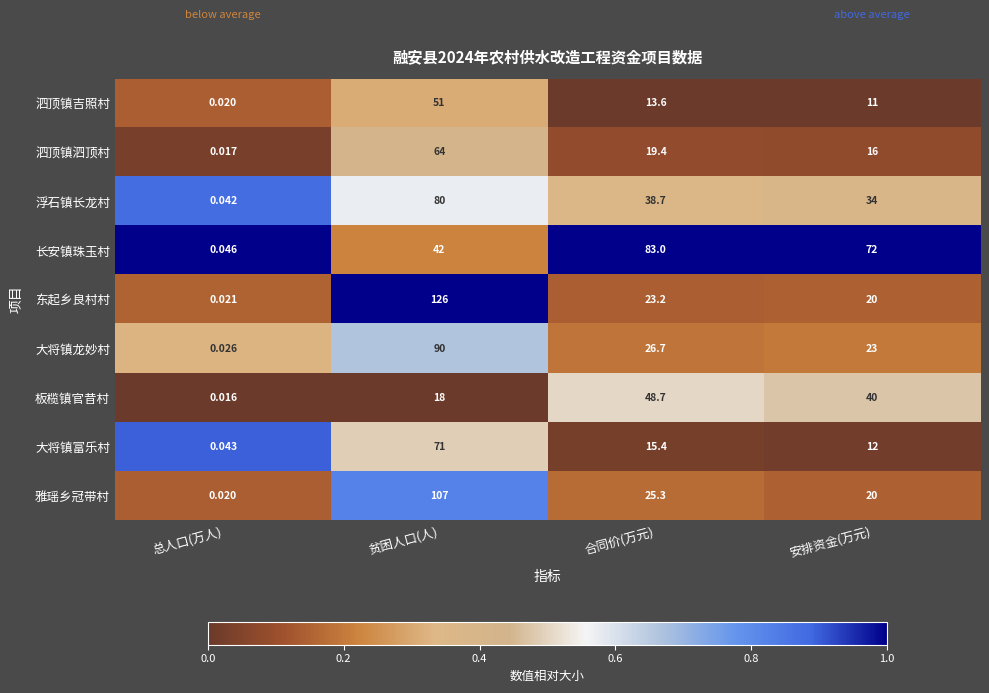

Is the value of 板榄镇官昔村 at 贫困人口(人) greater than the value of 长安镇珠玉村 at 贫困人口(人)?

No